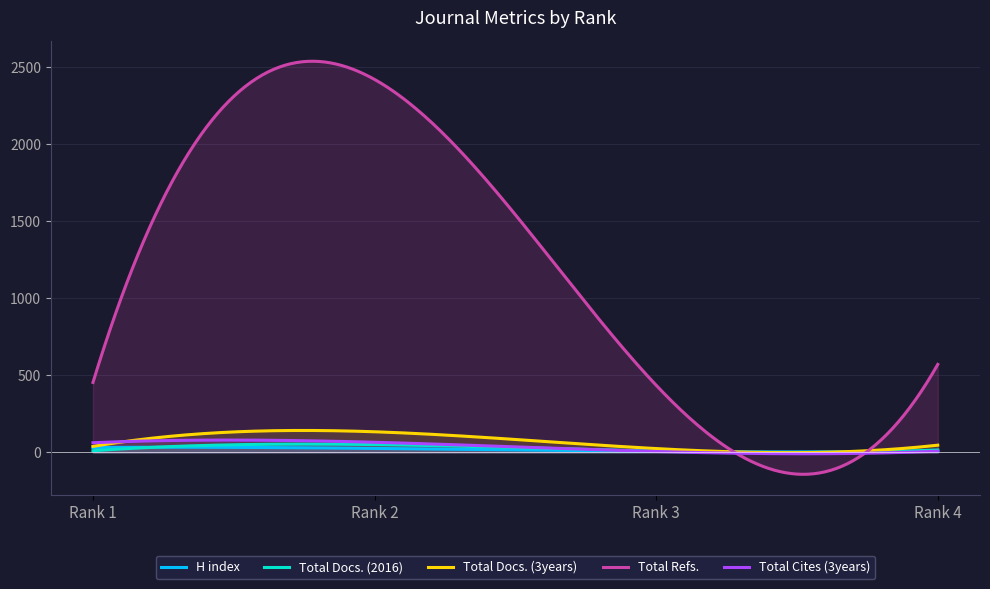

How many values in the H index series exceed 26?

1